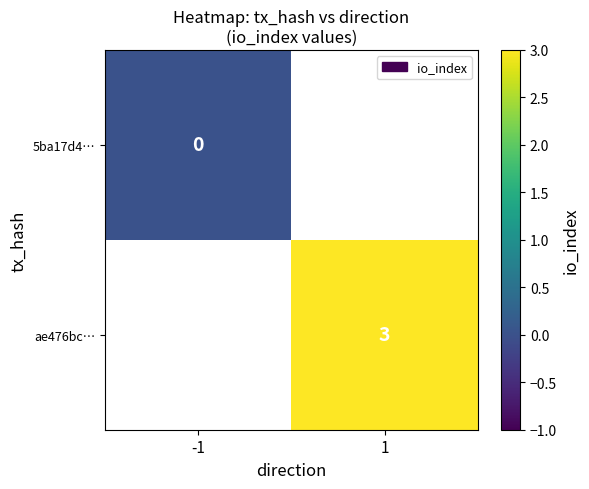

The ae476bc… series shows 3 at 1. True or false?

True